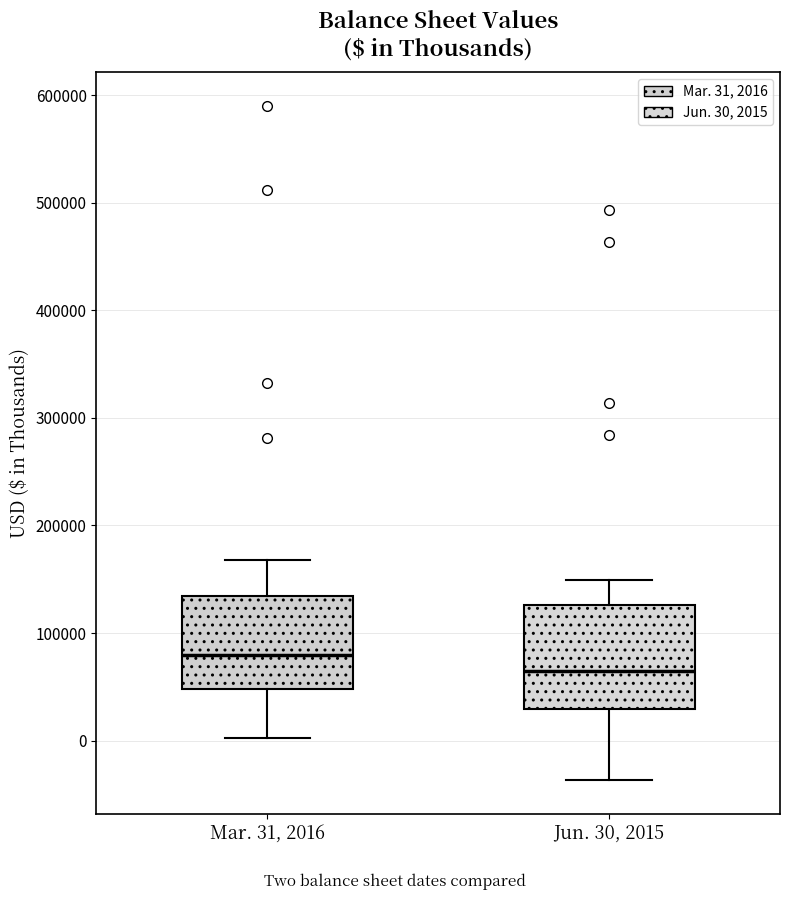

Where is the lower edge of the box for Jun. 30, 2015 on the y-axis? The values are not printed on the chart, so give them approximately, as read against the axis.

30000